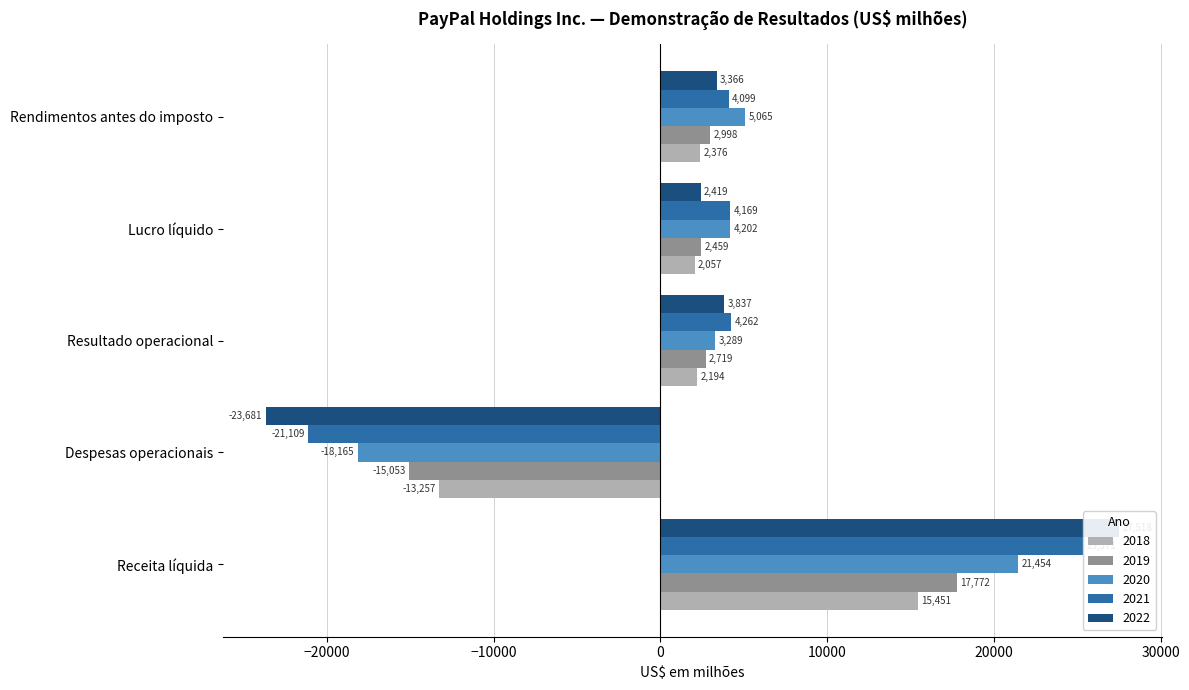

What is the value of the 2020 bar at the 1st from the left?

21454